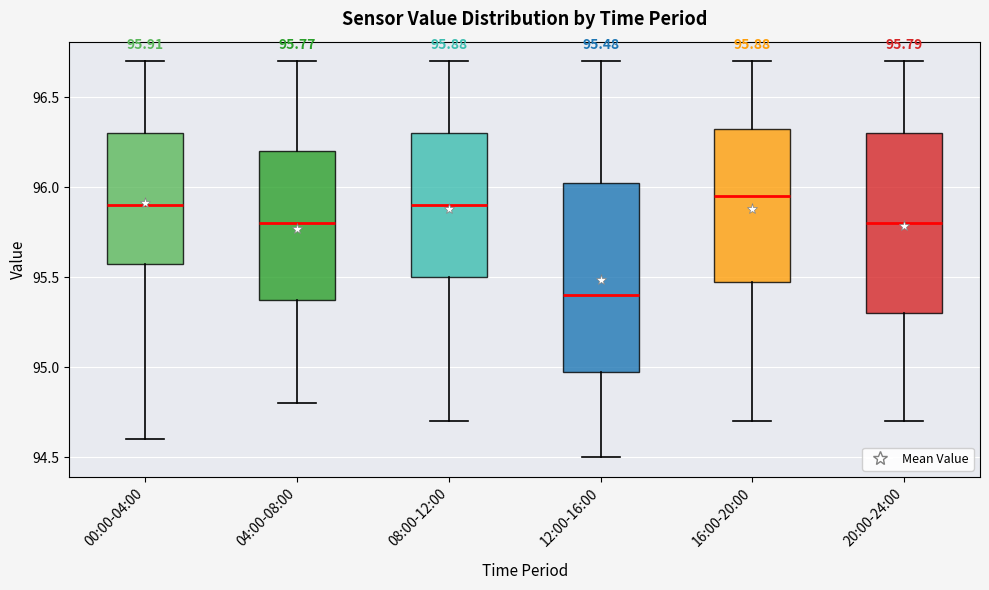

Which box is the tallest, from its lower edge to its upper edge?

12:00-16:00